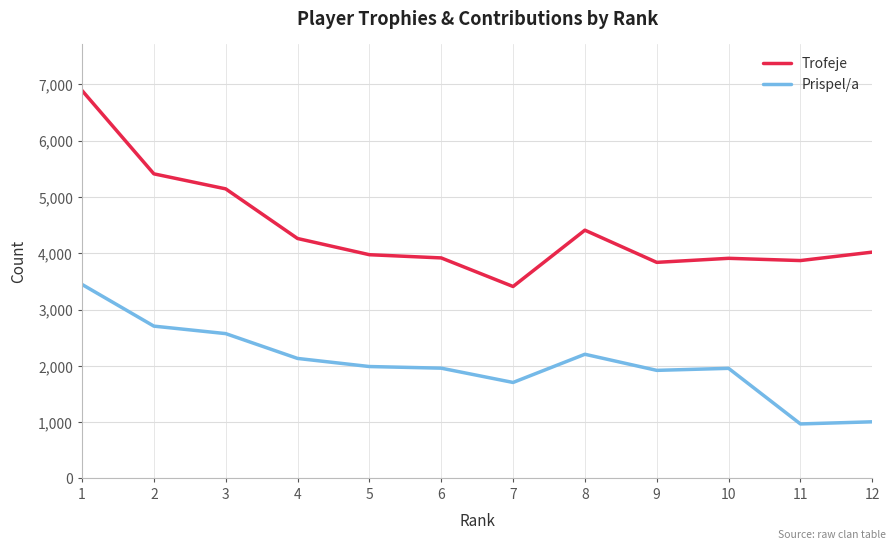

At which label does Trofeje reach its minimum?

7